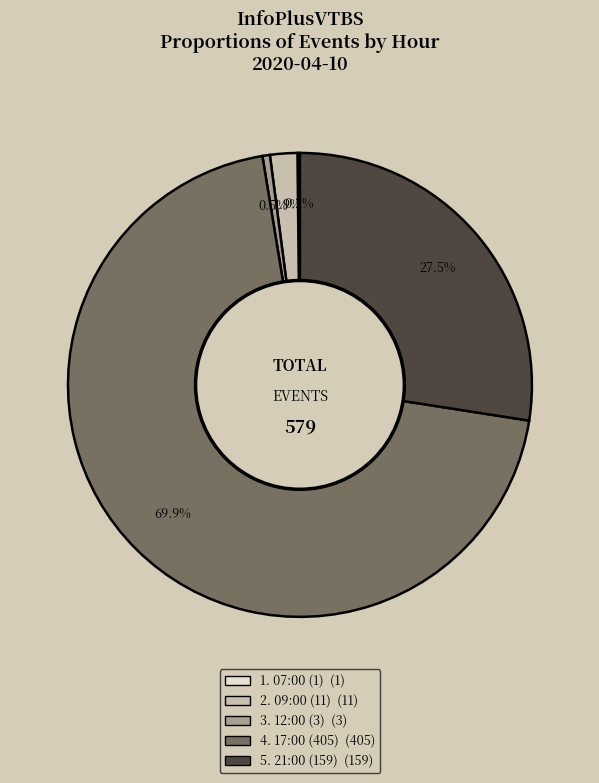

Is there a majority slice in this chart?

Yes